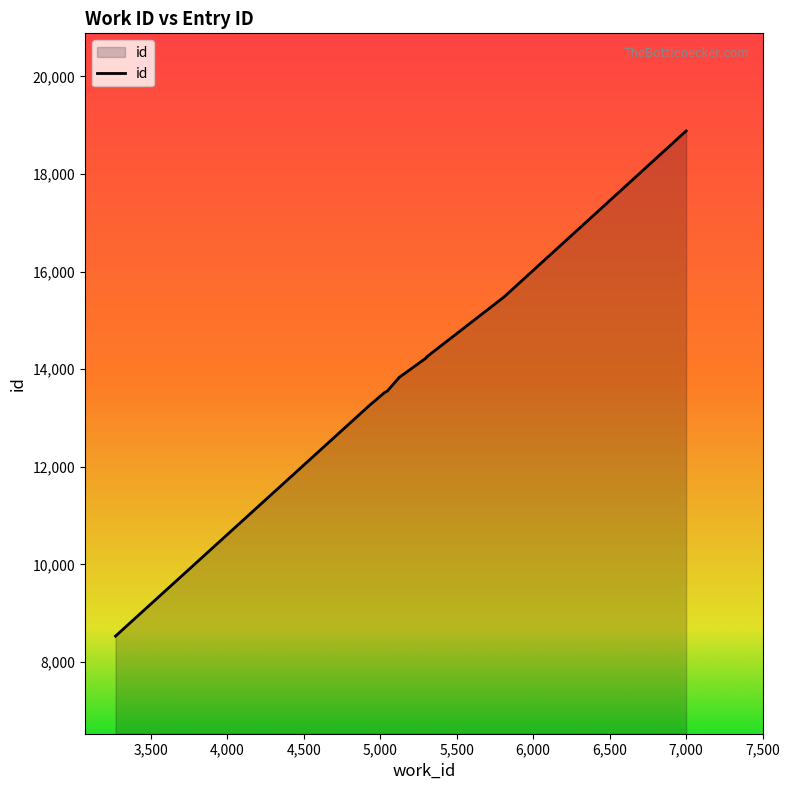

The value at 5810 is 15482. True or false?

True